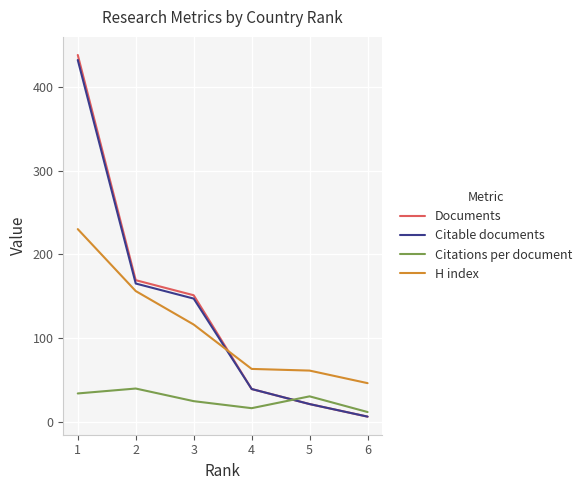

Which series changed the most between 5 and 6?

Citations per document